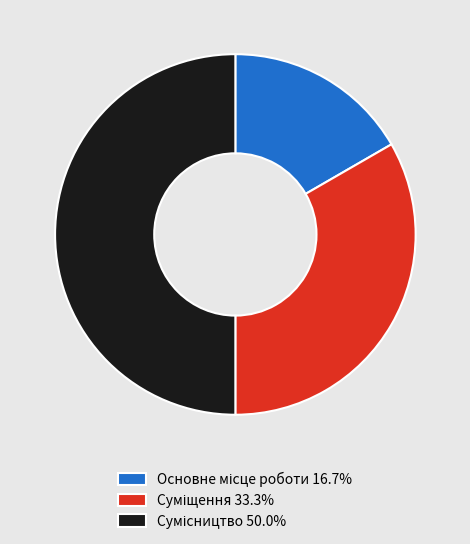

What percentage is the Основне місце роботи slice, to the nearest percent?

17%